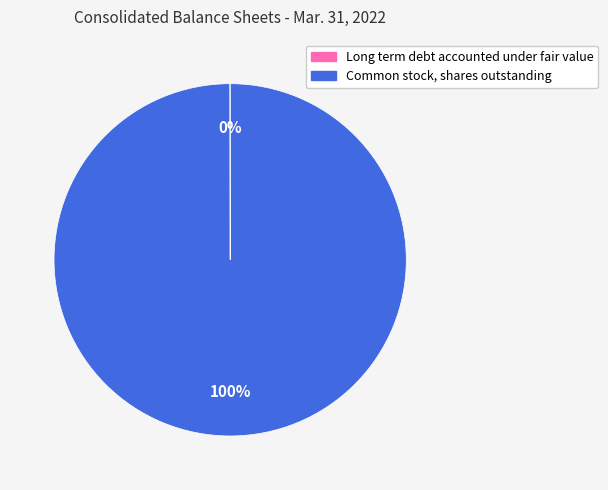

Which slice represents more than half of the pie?

Common stock, shares outstanding